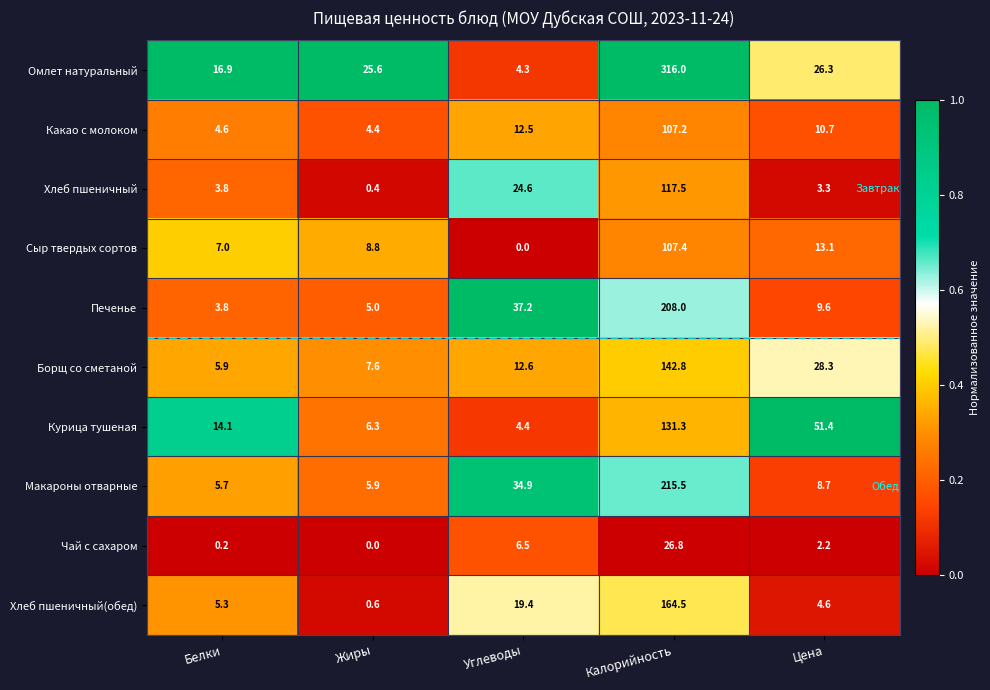

Is it true that Курица тушеная equals 10.0 at Жиры?

False